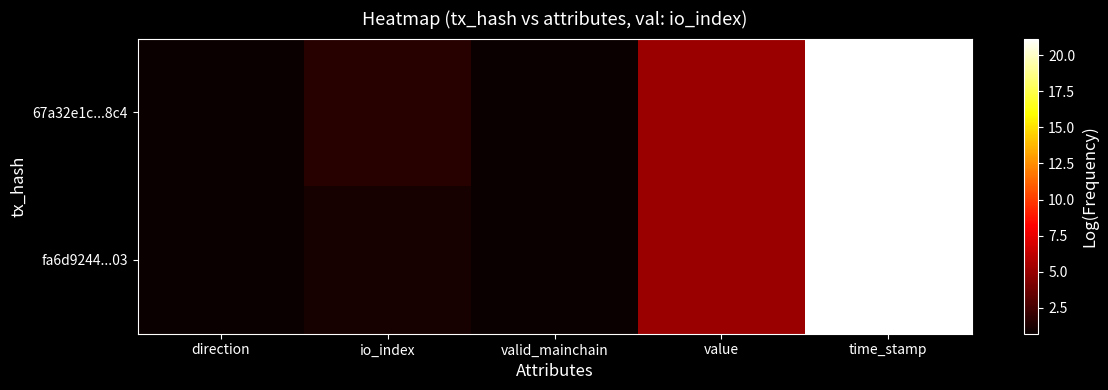

At valid_mainchain, list the series in order from largest to smallest.

67a32e1c...8c4, fa6d9244...03